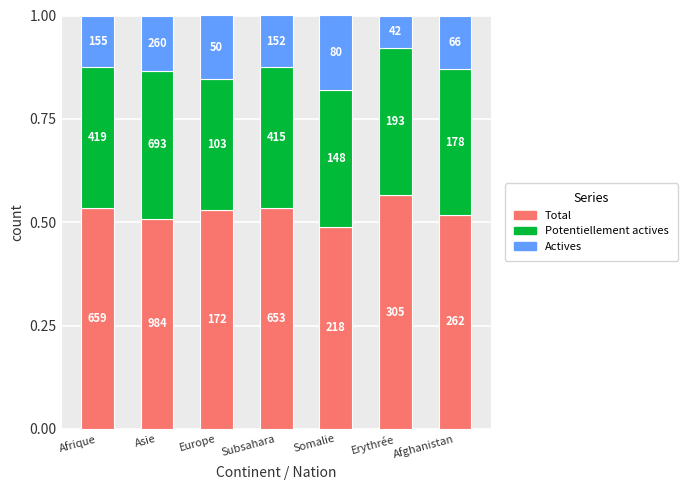

Rank the series by their average value, from highest to lowest.

Total, Potentiellement actives, Actives